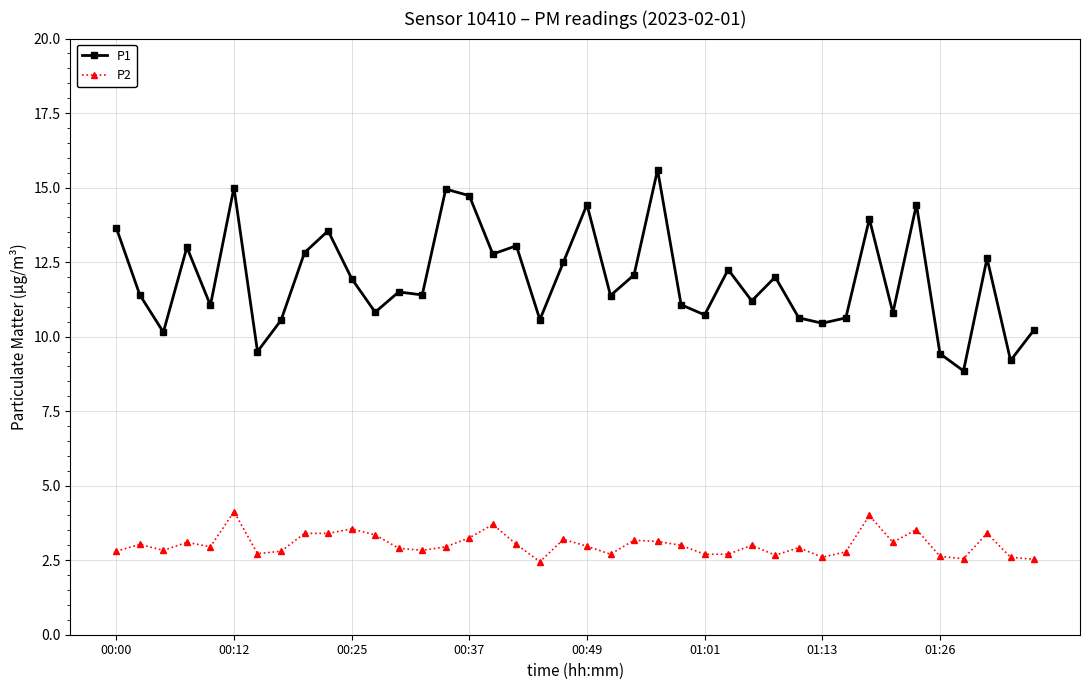

What is the average value of the P2 series?

3.0